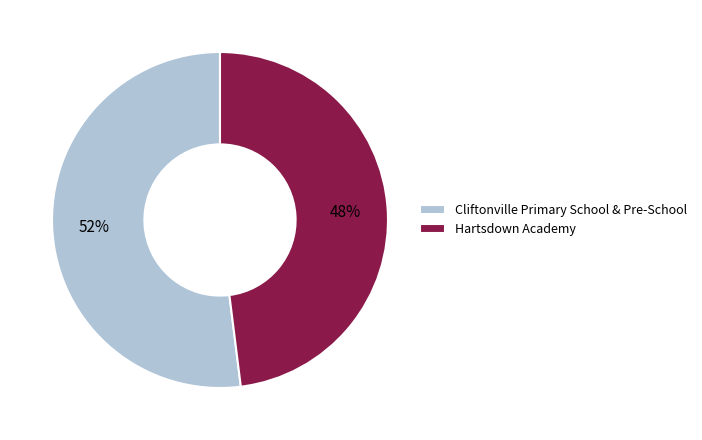

Is the sum of Cliftonville Primary School & Pre-School and Hartsdown Academy greater than half?

Yes